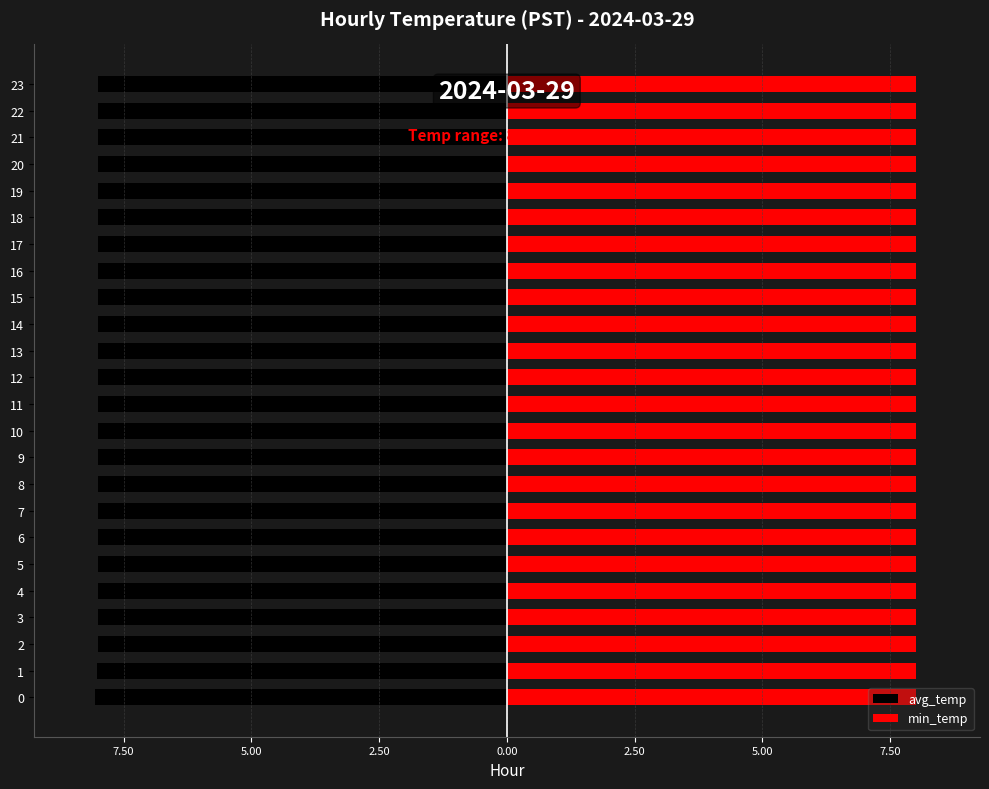

What is the highest value of the avg_temp series?

-8.0